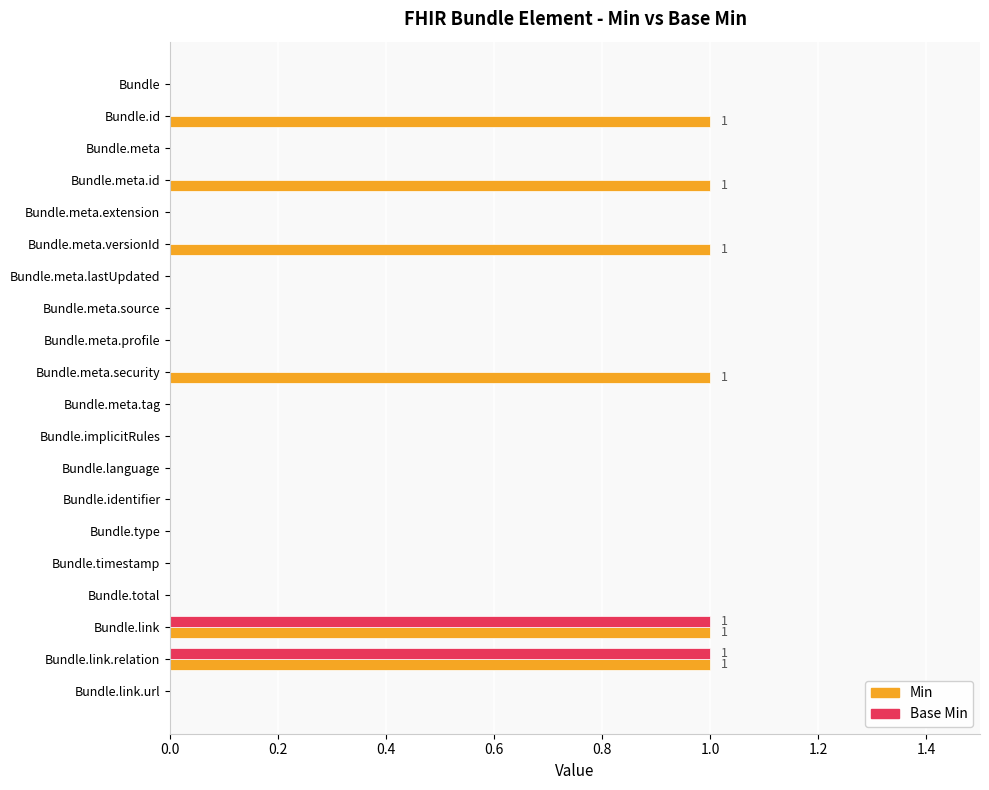

True or false: Base Min has a value of 0 at Bundle.type.

True